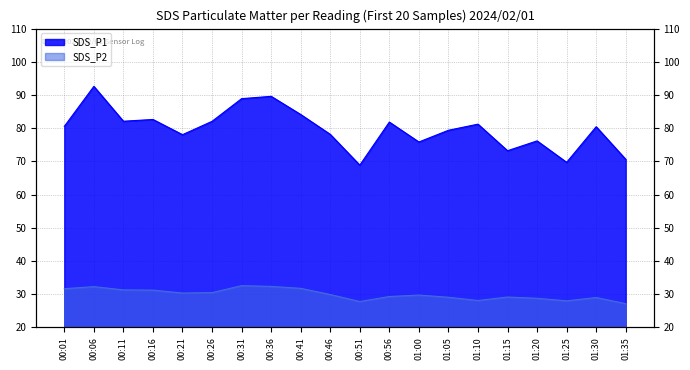

True or false: SDS_P2 and SDS_P1 cross at least once.

False